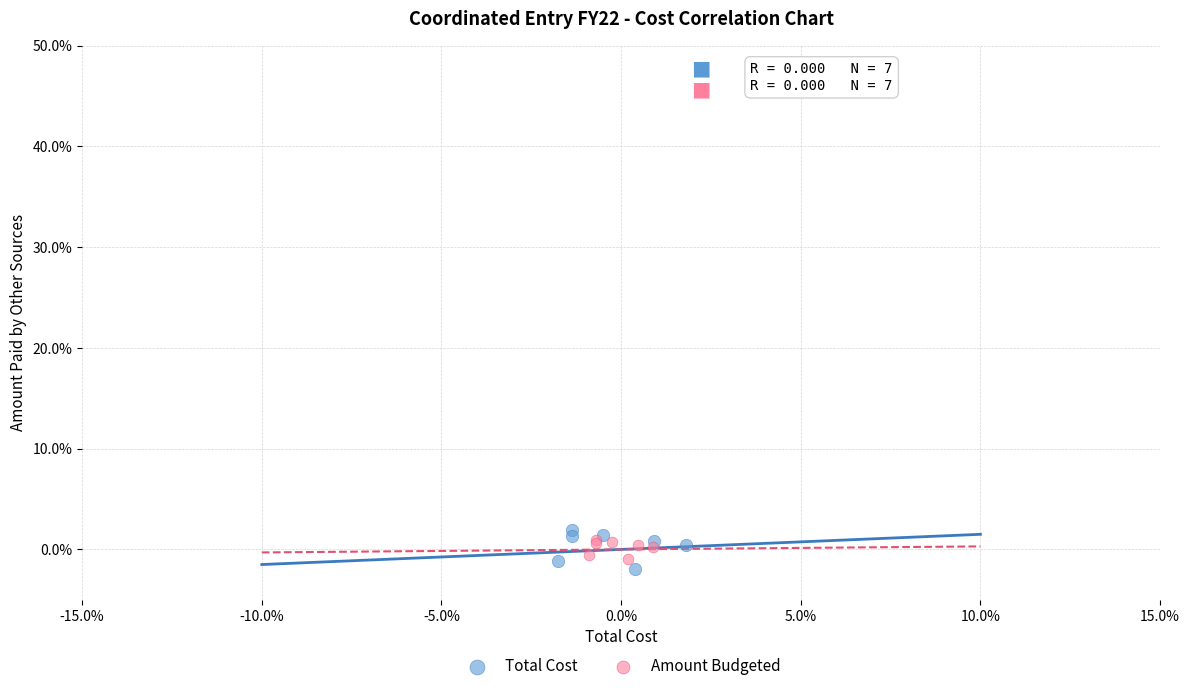

What are all the series names shown in the legend?

Total Cost, Amount Budgeted